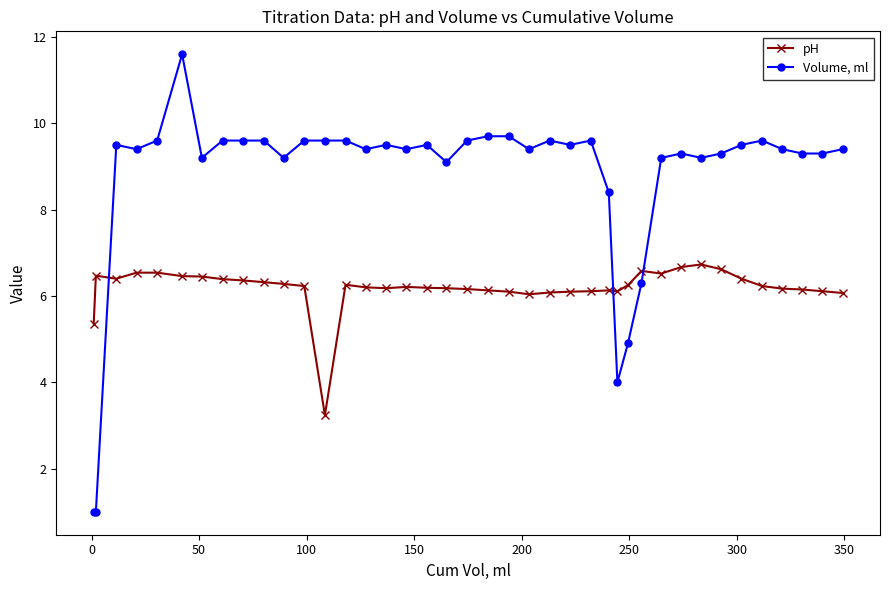

How many lines are shown in the chart?

2